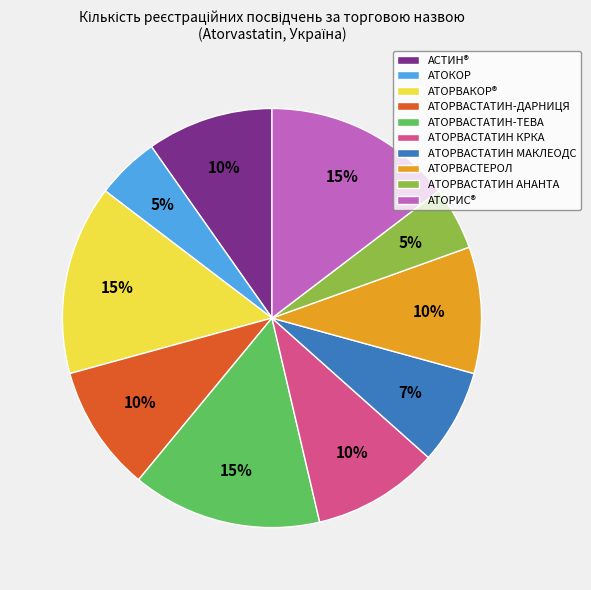

How many segments does this pie chart have?

10